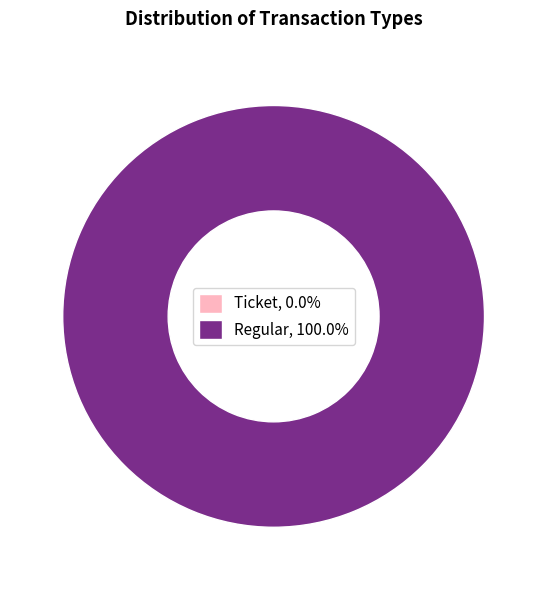

Count the number of slices in the pie.

2